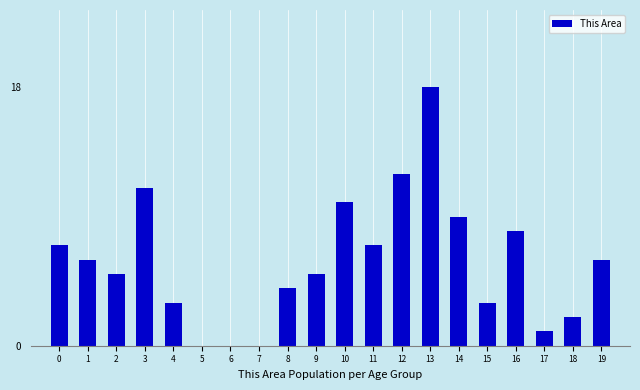

Reading left to right, extract all data points from this chart.

0=7	1=6	2=5	3=11	4=3	5=0	6=0	7=0	8=4	9=5	10=10	11=7	12=12	13=18	14=9	15=3	16=8	17=1	18=2	19=6